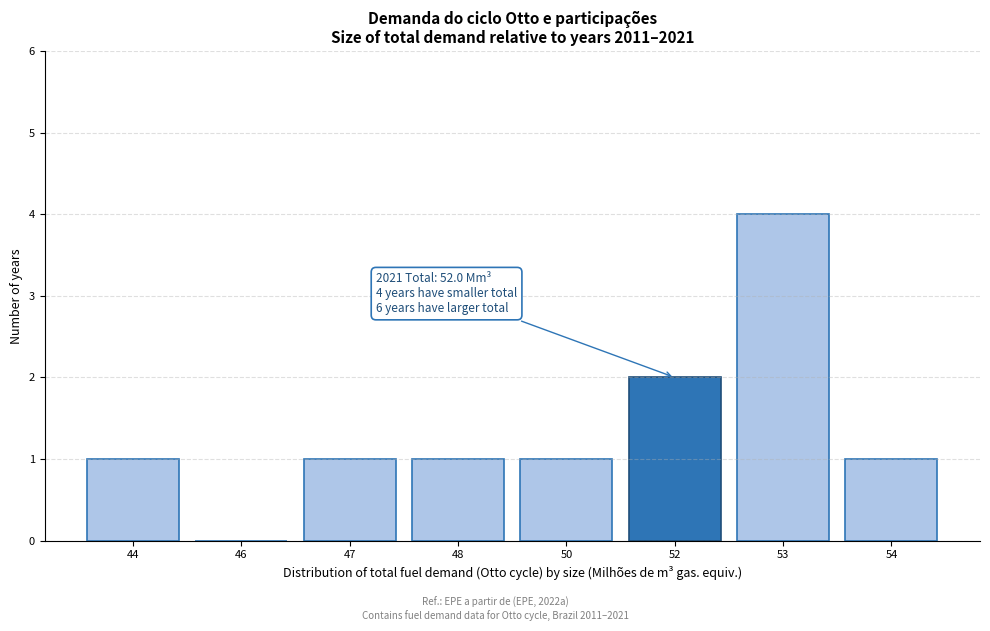

Reading right to left, what are all the values shown in this chart?

54=1	53=4	52=2	50=1	48=1	47=1	46=0	44=1